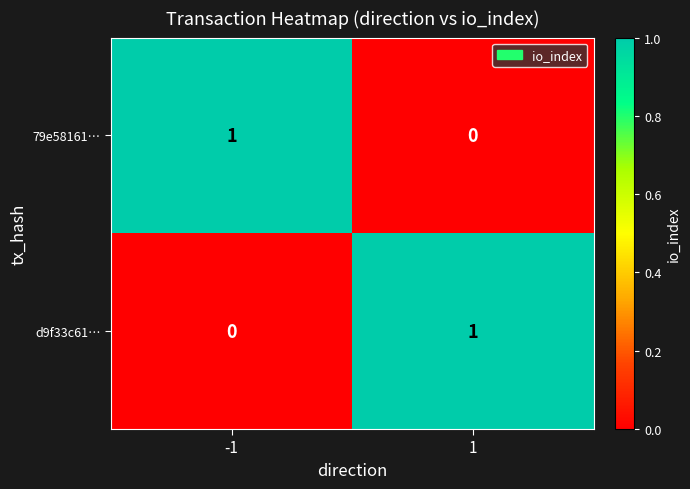

Rank the categories by d9f33c61… value from highest to lowest.

1, -1